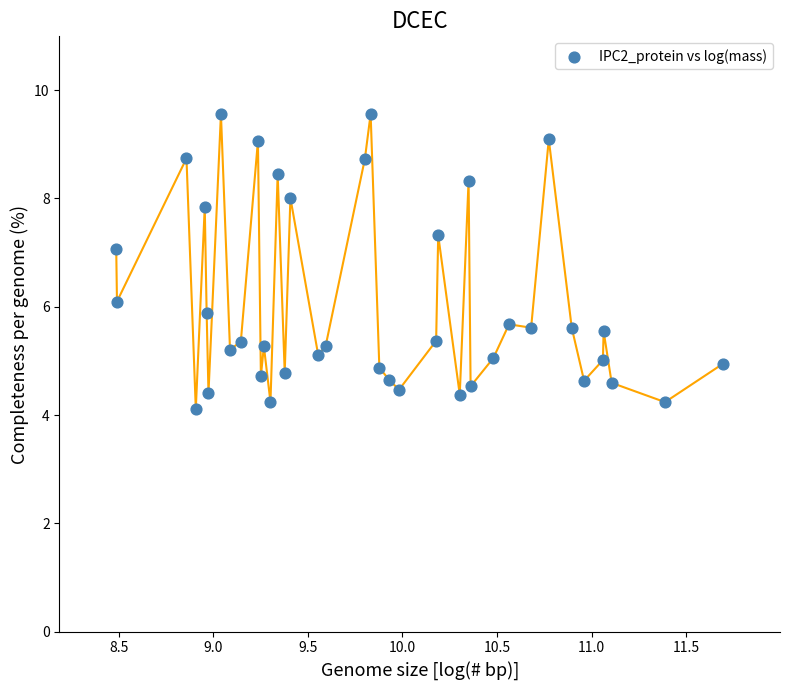

What is the range of Y values (max minus min)?

5.4